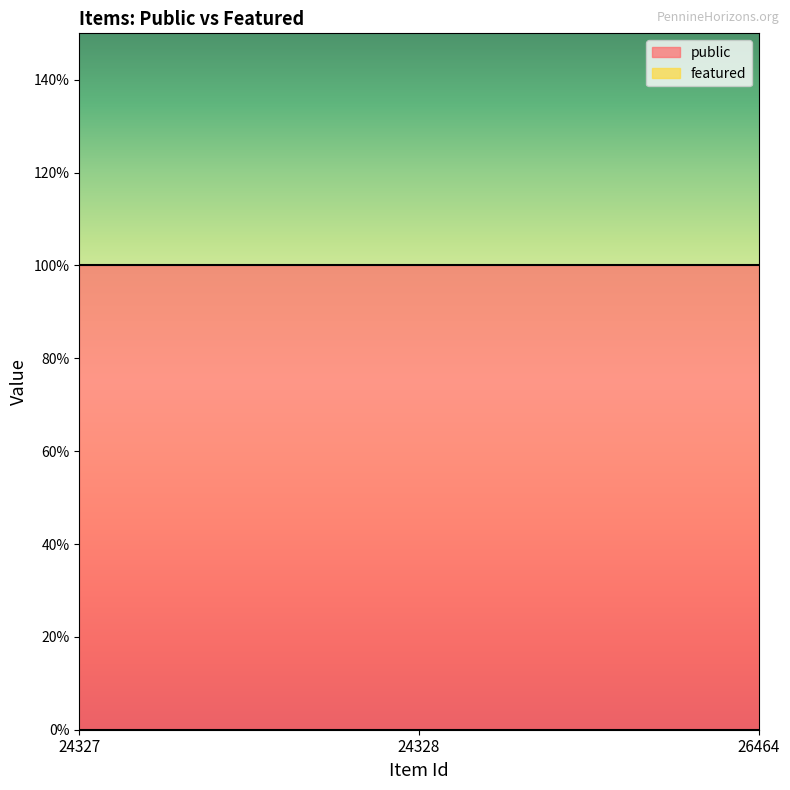

Reading left to right, list all the values displayed in this chart.

public: 24327=1	24328=1	26464=1
featured: 24327=0	24328=0	26464=0